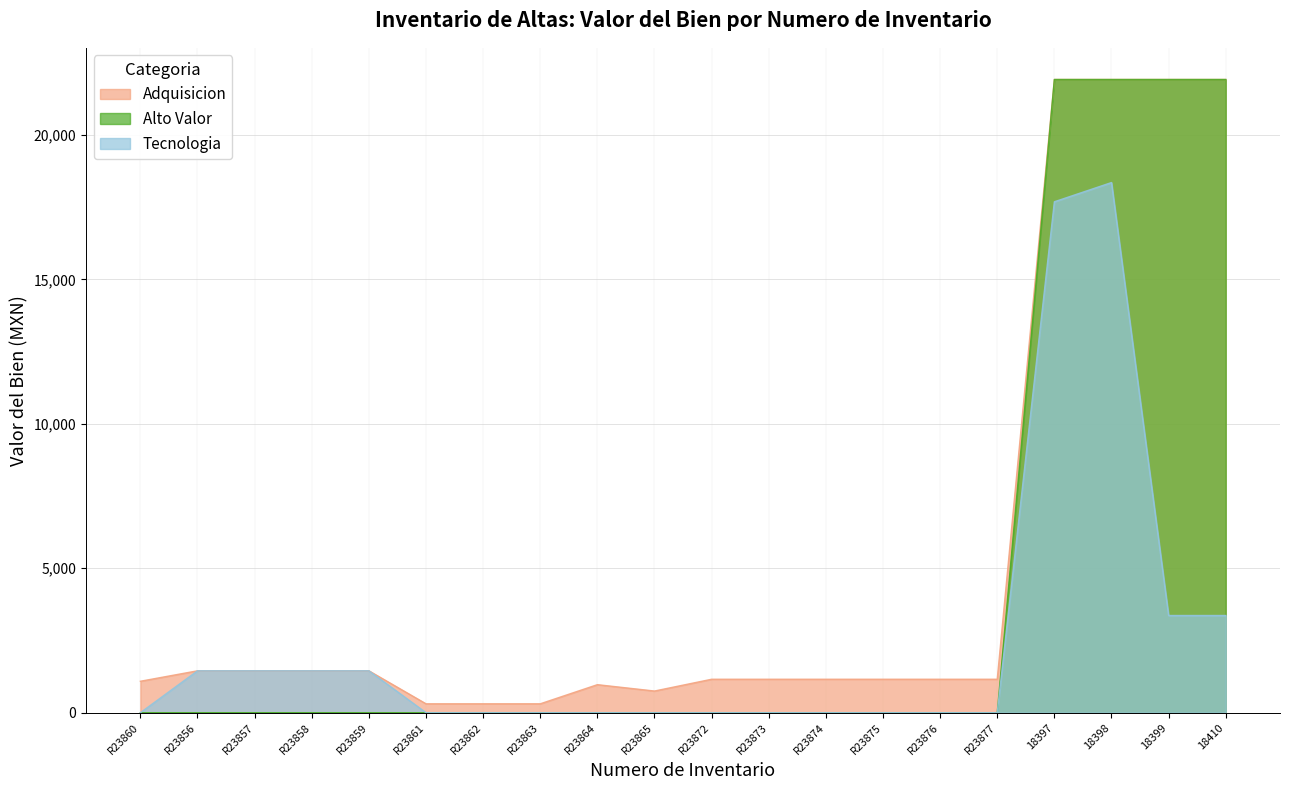

Reading left to right, what are all the values shown in this chart?

Adquisicion: 1088.1	1450.0	1450.0	1450.0	1450.0	308.0	308.0	308.0	970.0	750.0	1157.7	1157.7	1157.7	1157.7	1157.7	1157.7	21917.2	21917.2	21917.2	21917.2
Alto Valor: 0.0	0.0	0.0	0.0	0.0	0.0	0.0	0.0	0.0	0.0	0.0	0.0	0.0	0.0	0.0	0.0	21917.2	21917.2	21917.2	21917.2
Tecnologia: 0.0	1450.0	1450.0	1450.0	1450.0	0.0	0.0	0.0	0.0	0.0	0.0	0.0	0.0	0.0	0.0	0.0	17685.0	18350.0	3364.0	3364.0